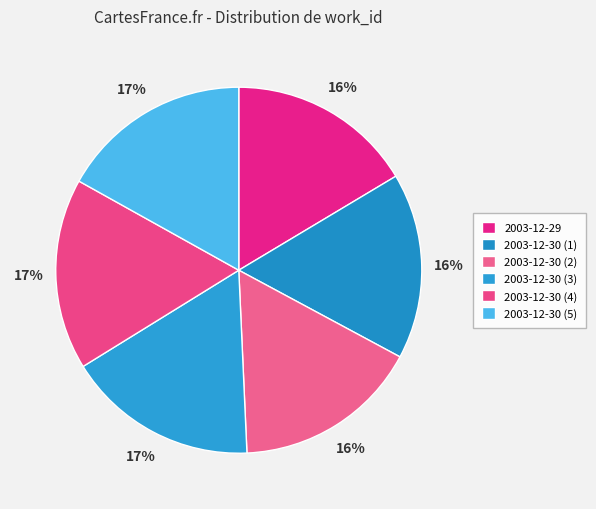

Is there a majority slice in this chart?

No